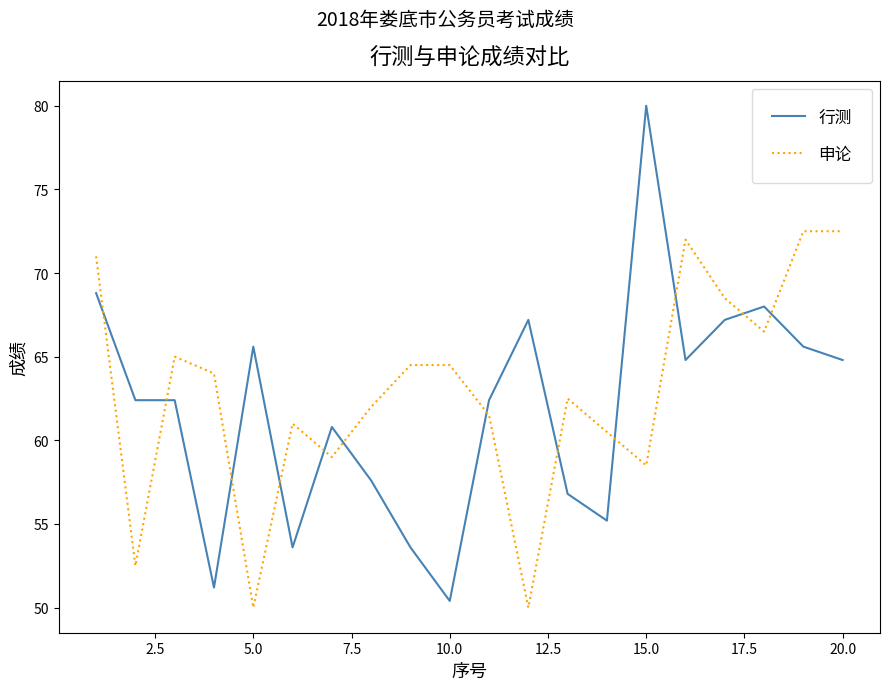

How many times do 行测 and 申论 cross each other?

12